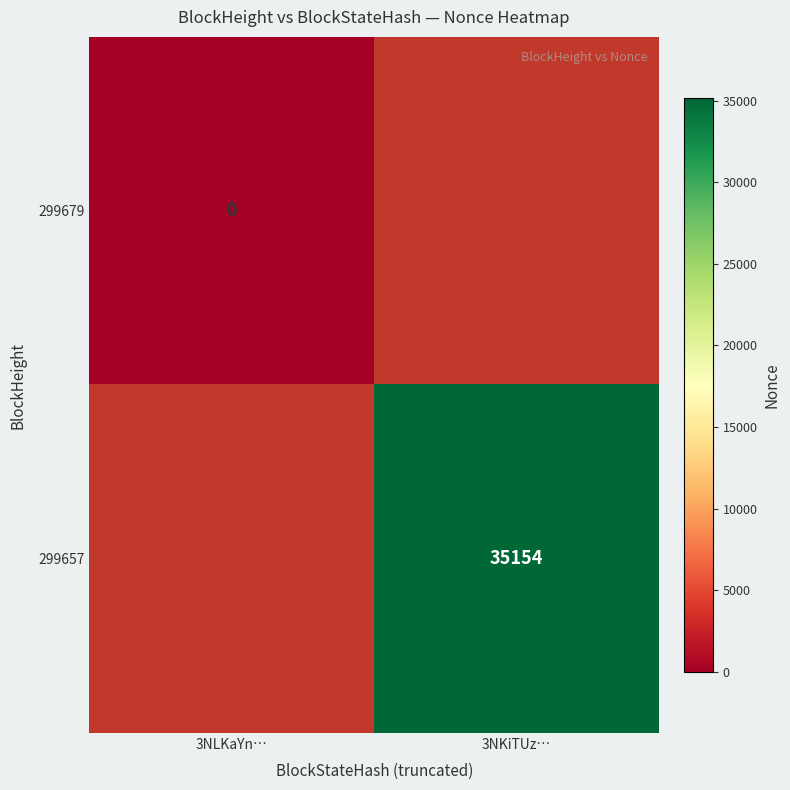

The 299657 series shows 35154 at 3NKiTUz…. True or false?

True